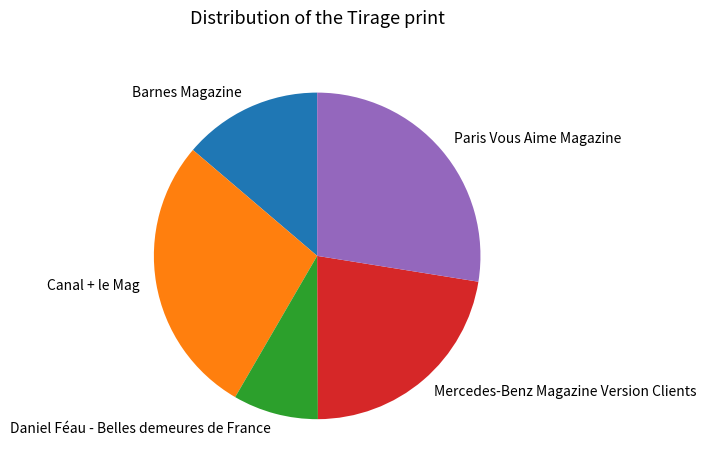

Which has a higher value, Barnes Magazine or Daniel Féau - Belles demeures de France?

Barnes Magazine